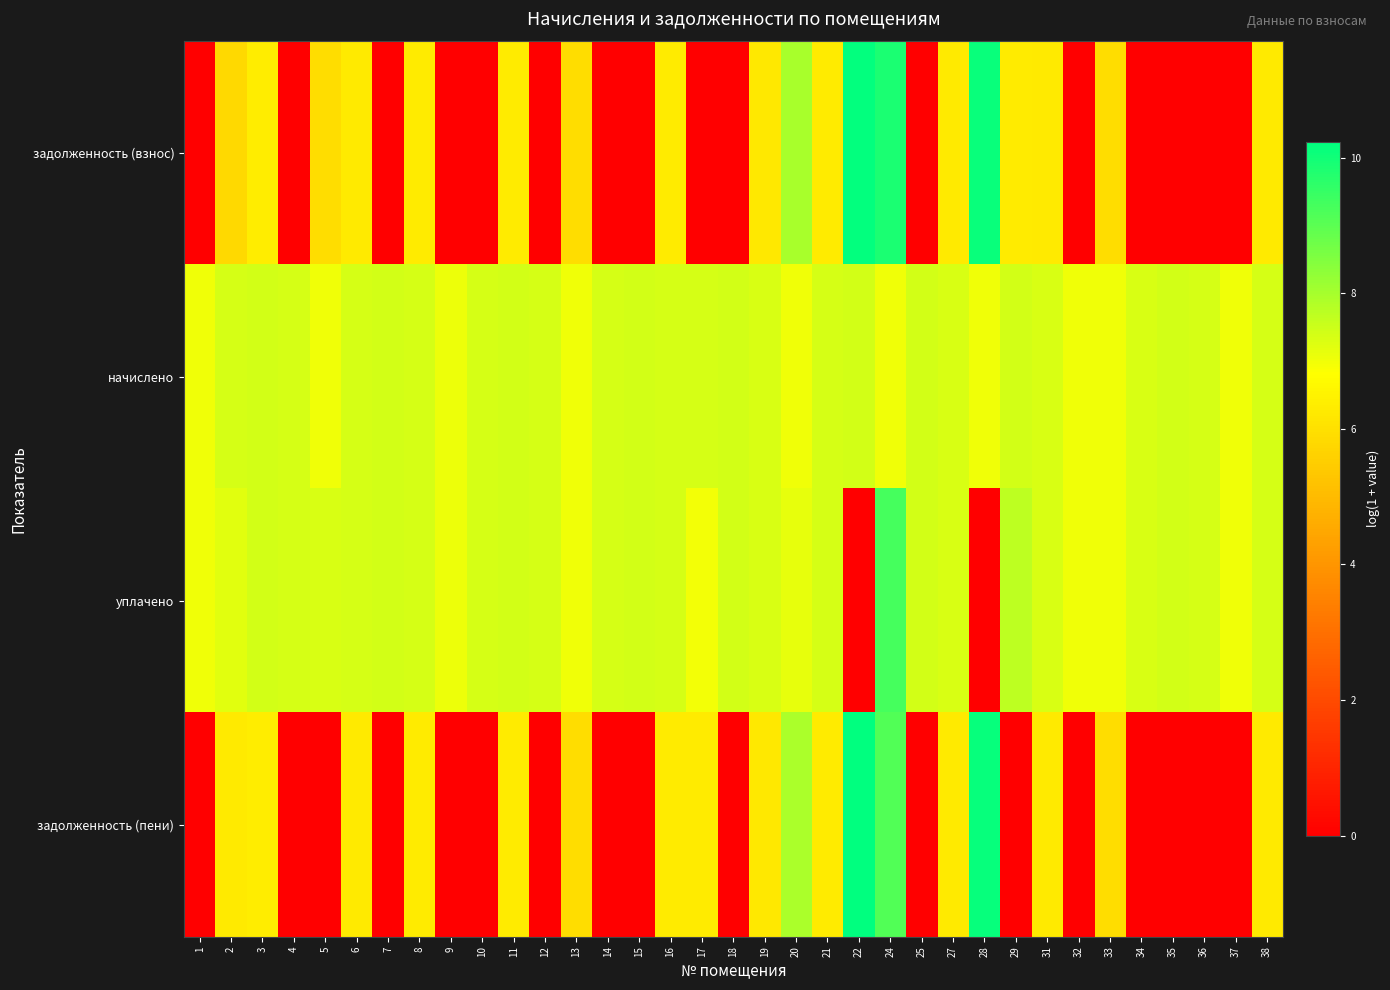

Which series has the largest total across all categories?

начислено